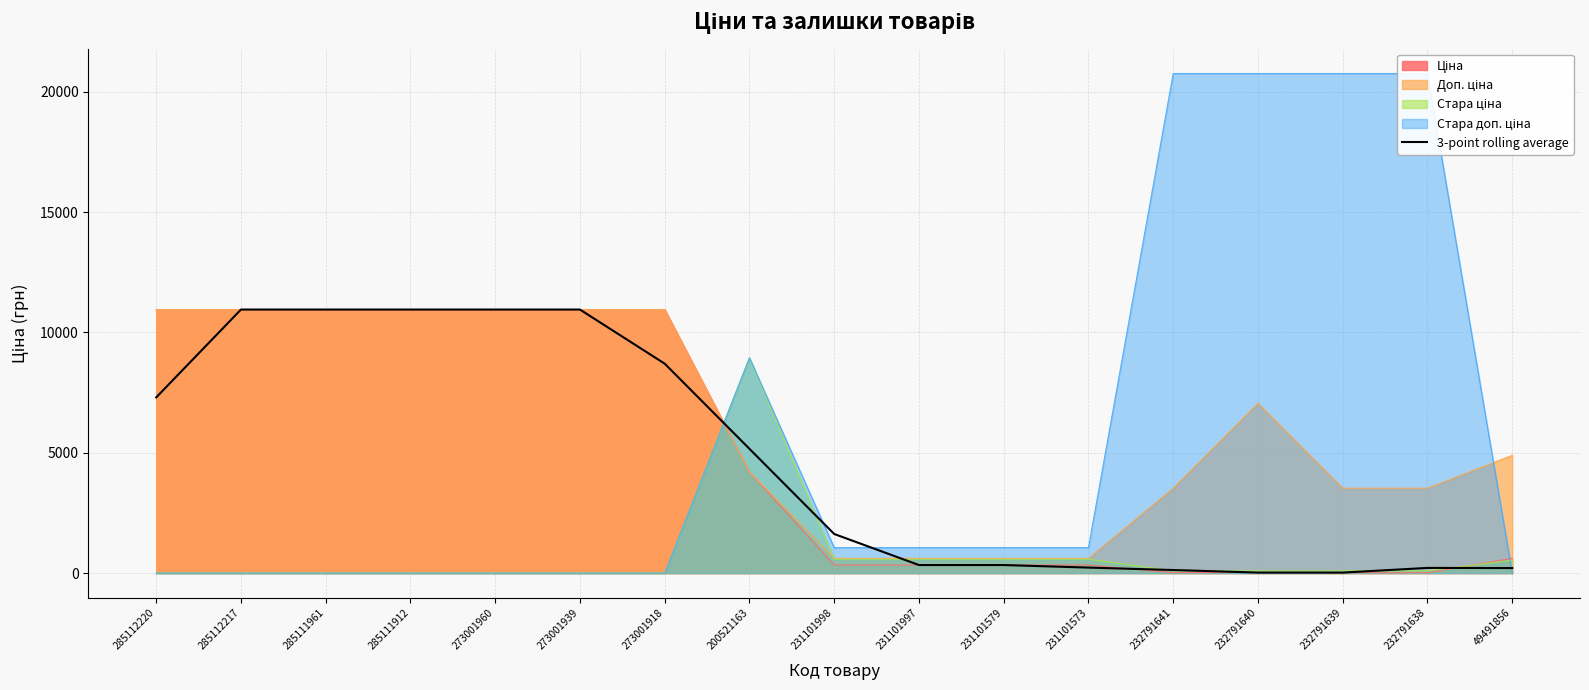

What is the difference between the values at 285112217 and 285112220?

3650.7